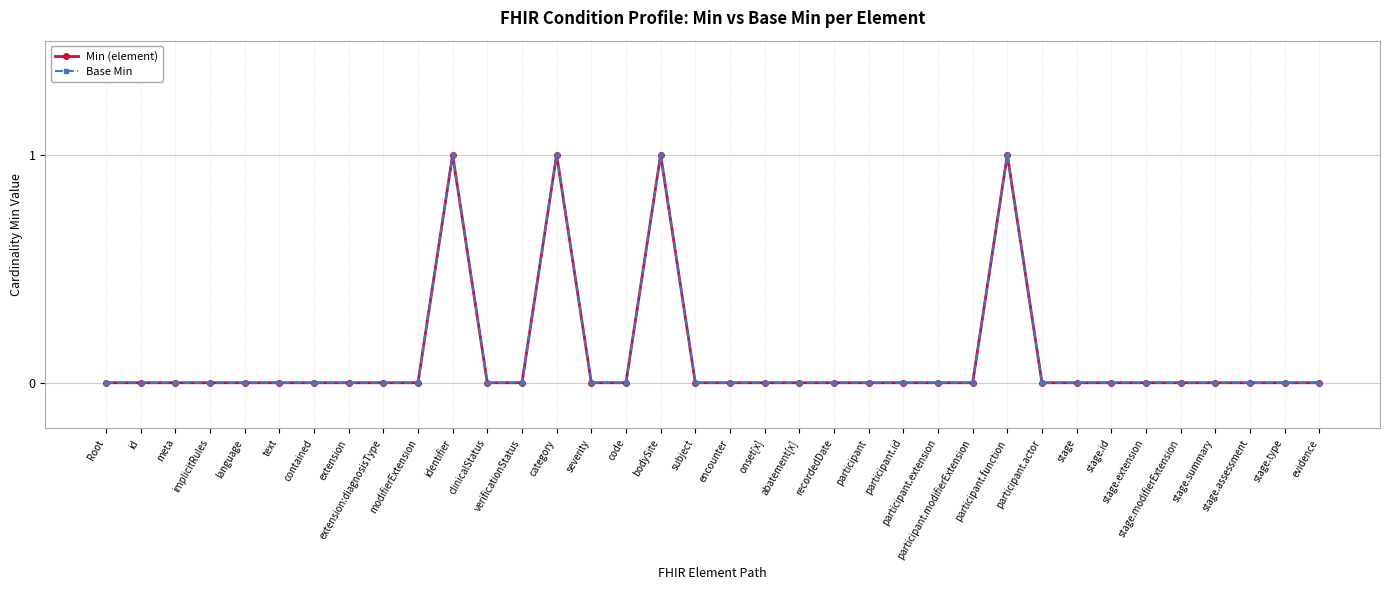

The Base Min series shows 1 at encounter. True or false?

False